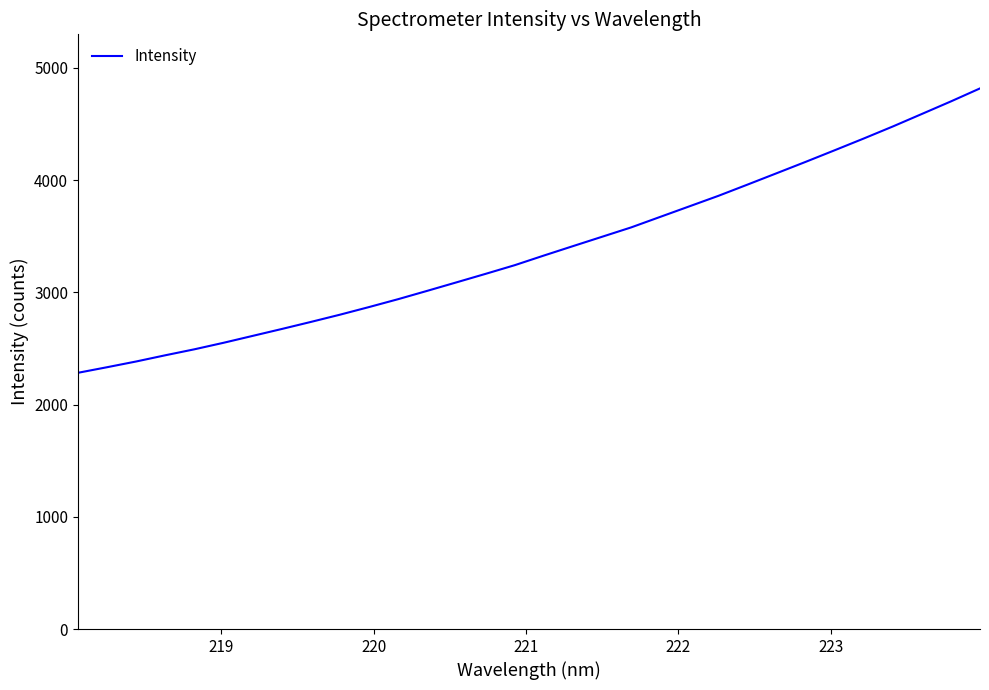

What is the difference between the maximum and minimum values?

2533.8